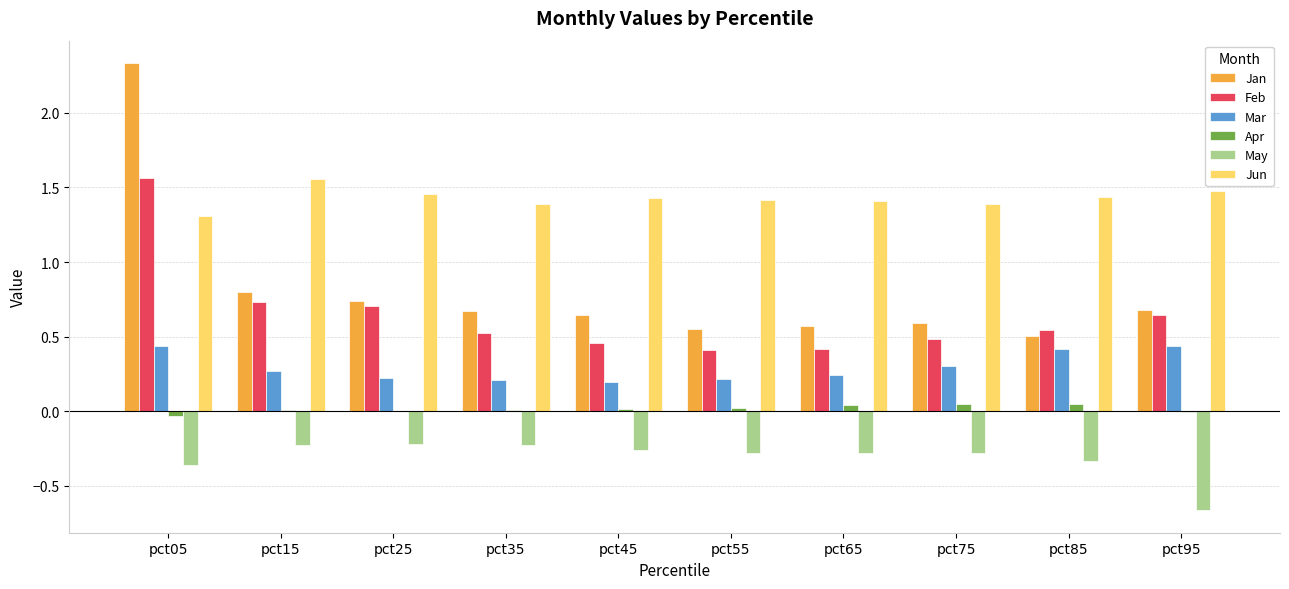

Which category has the highest value in the Jan series?

pct05